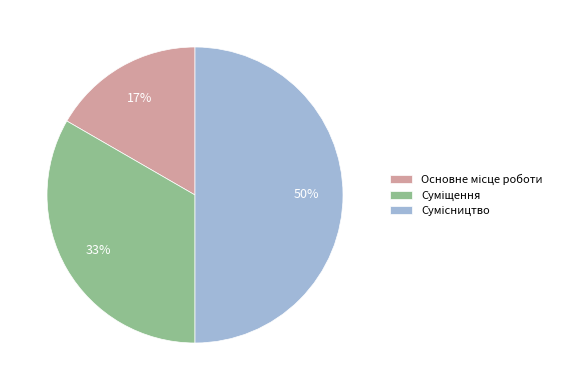

To the nearest percent, what is the average slice percentage?

33%